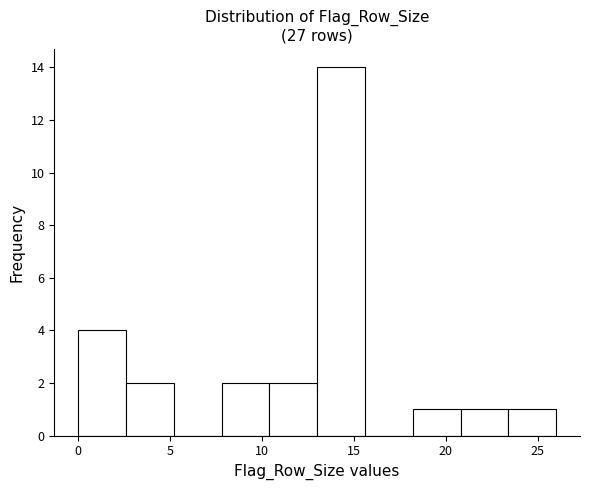

Reading left to right, list every bar in this chart as the range it spans on the x-axis followed by its height. Neither the bar edges nor the heights are printed on the chart, so give them approximately, as read against the axes.

0.0 to 2.6: 4
2.6 to 5.2: 2
5.2 to 7.8: 0
7.8 to 10.4: 2
10.4 to 13.0: 2
13.0 to 15.6: 14
15.6 to 18.2: 0
18.2 to 20.8: 1
20.8 to 23.4: 1
23.4 to 26.0: 1